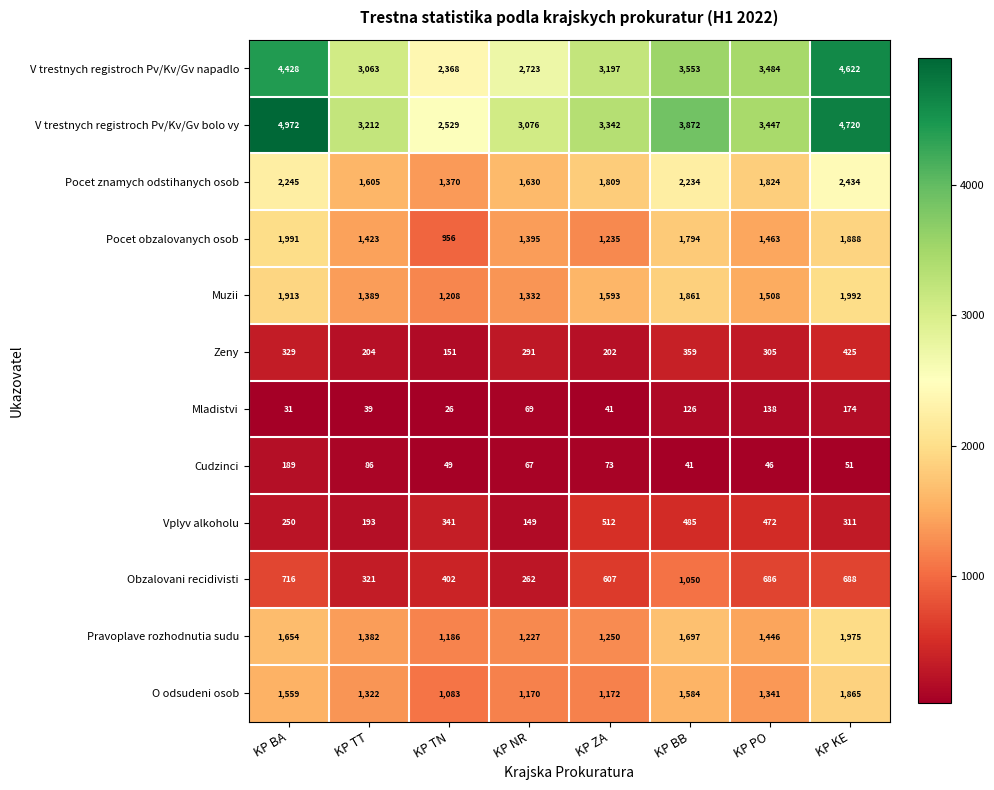

Is the value of Mladistvi at KP BA greater than the value of V trestnych registroch Pv/Kv/Gv napadlo at KP BA?

No